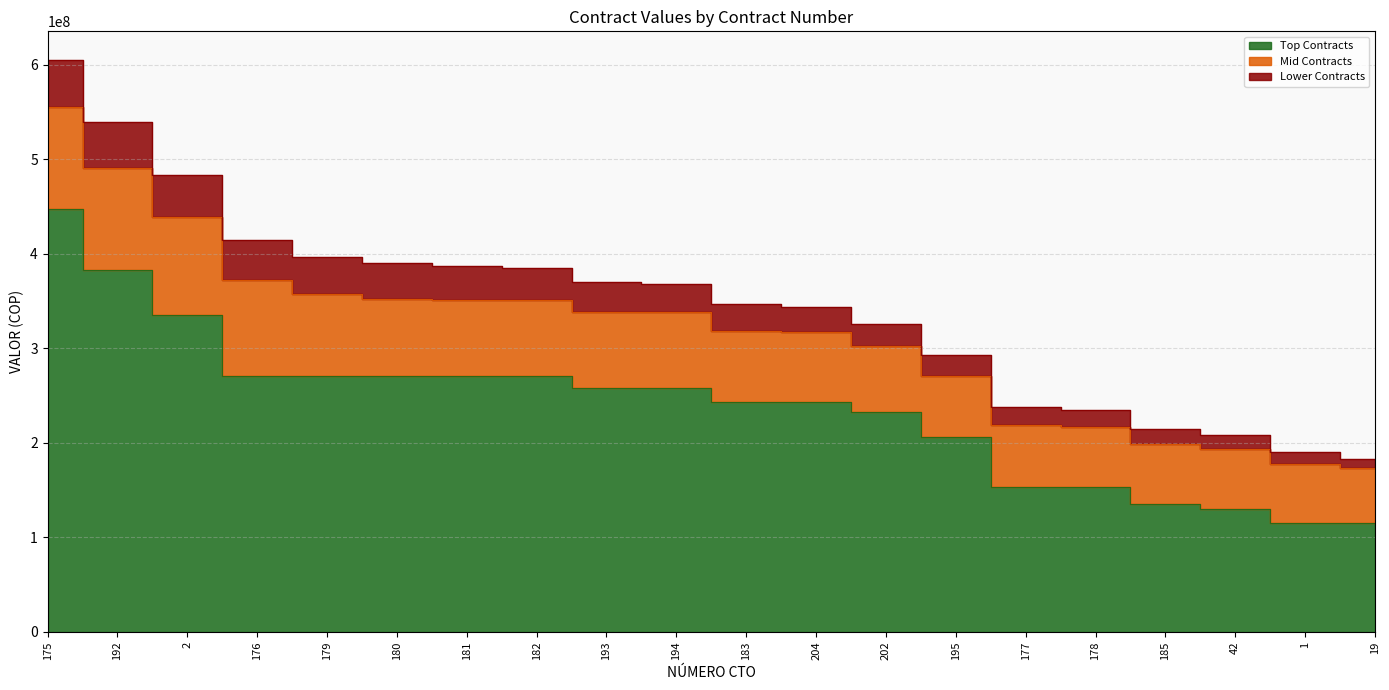

What is the spread (max minus min) of values at 19?

105465624